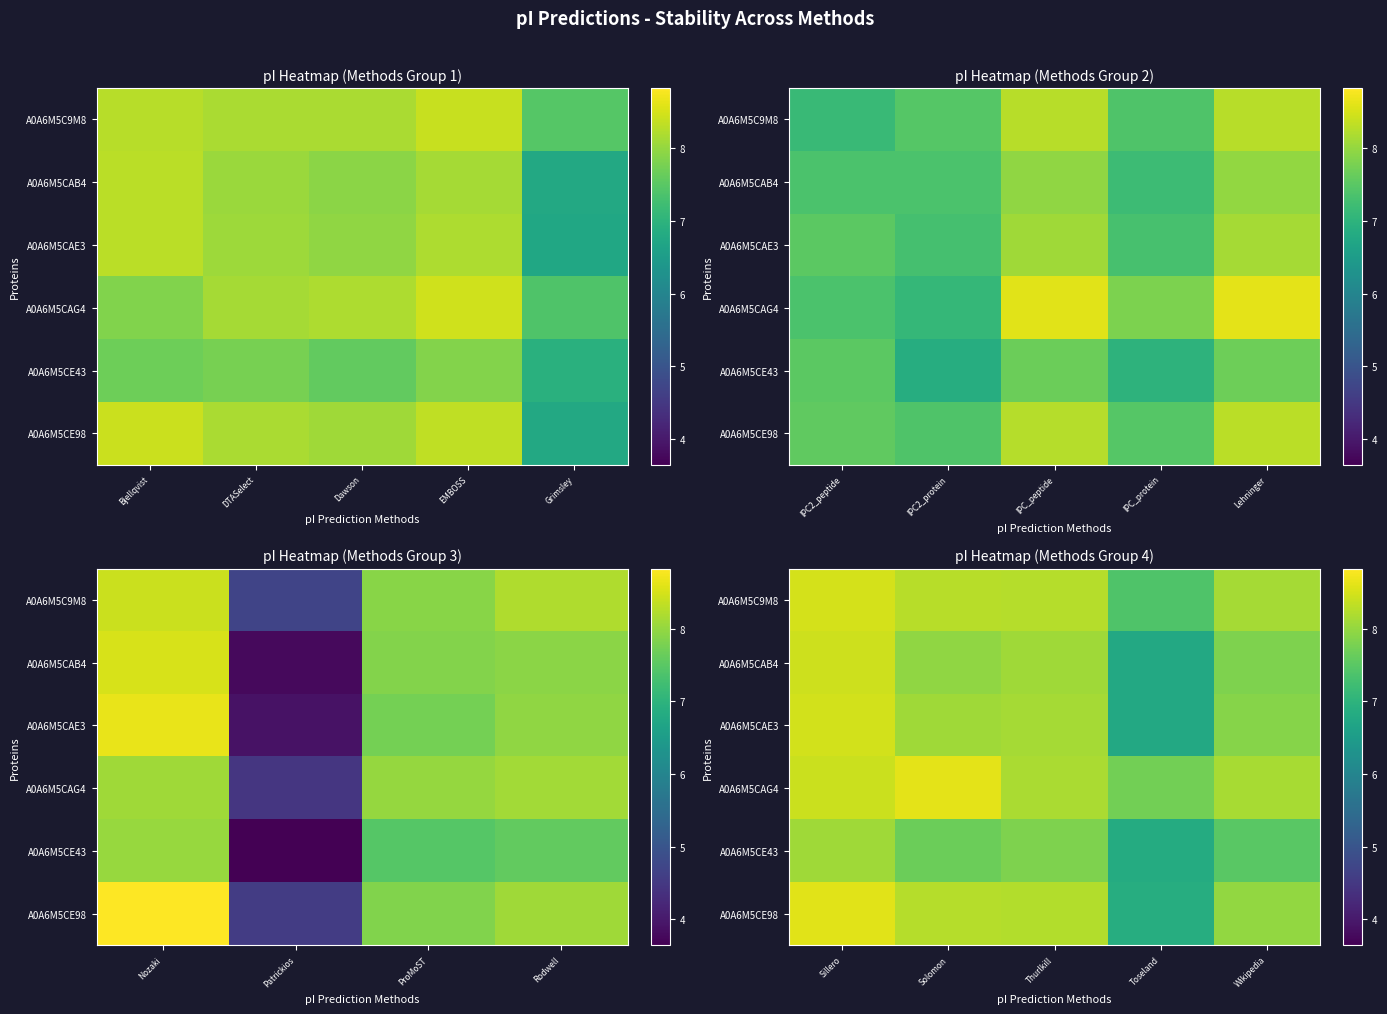

The value of A0A6M5CAB4 at Toseland is 9.1. True or false?

False